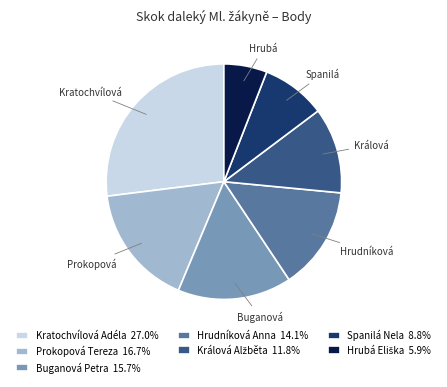

Between Buganová and Hrubá, which is larger?

Buganová